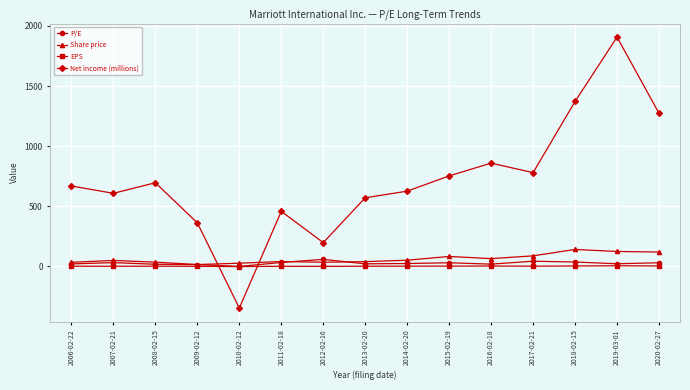

What is the label of the 1st point from the left?

2006-02-22